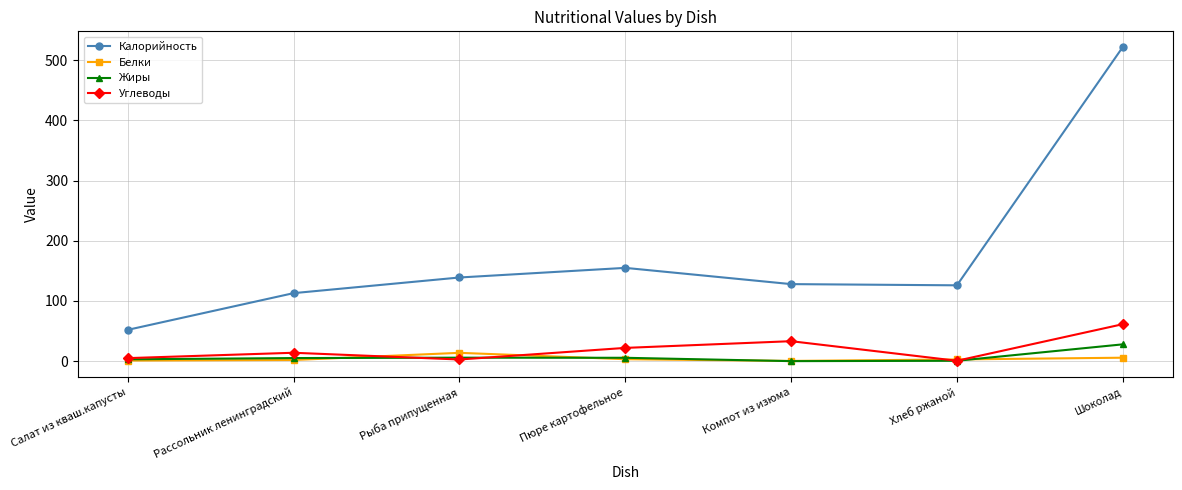

Which series ends up on top after the final intersection of Углеводы and Жиры?

Углеводы